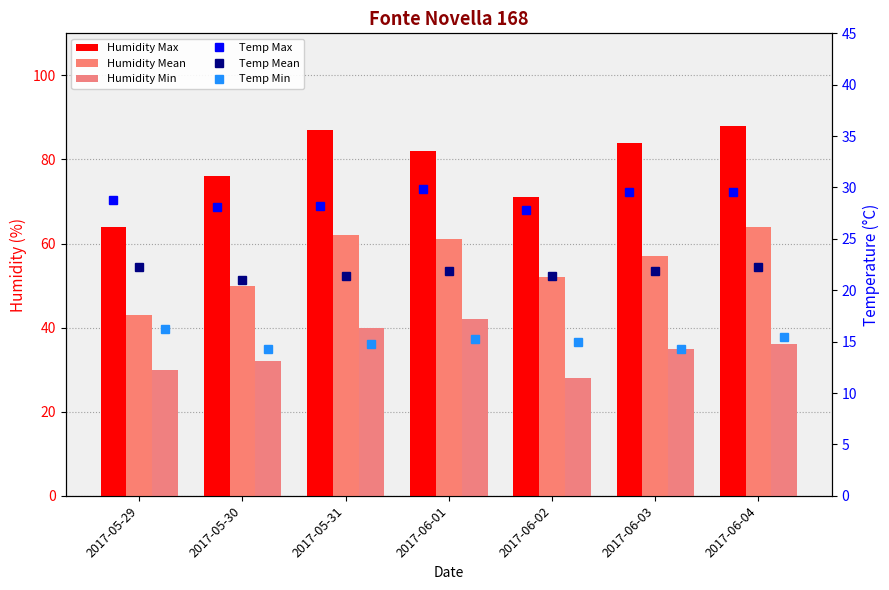

Where is Humidity Max nearest to the value 76?

2017-05-30